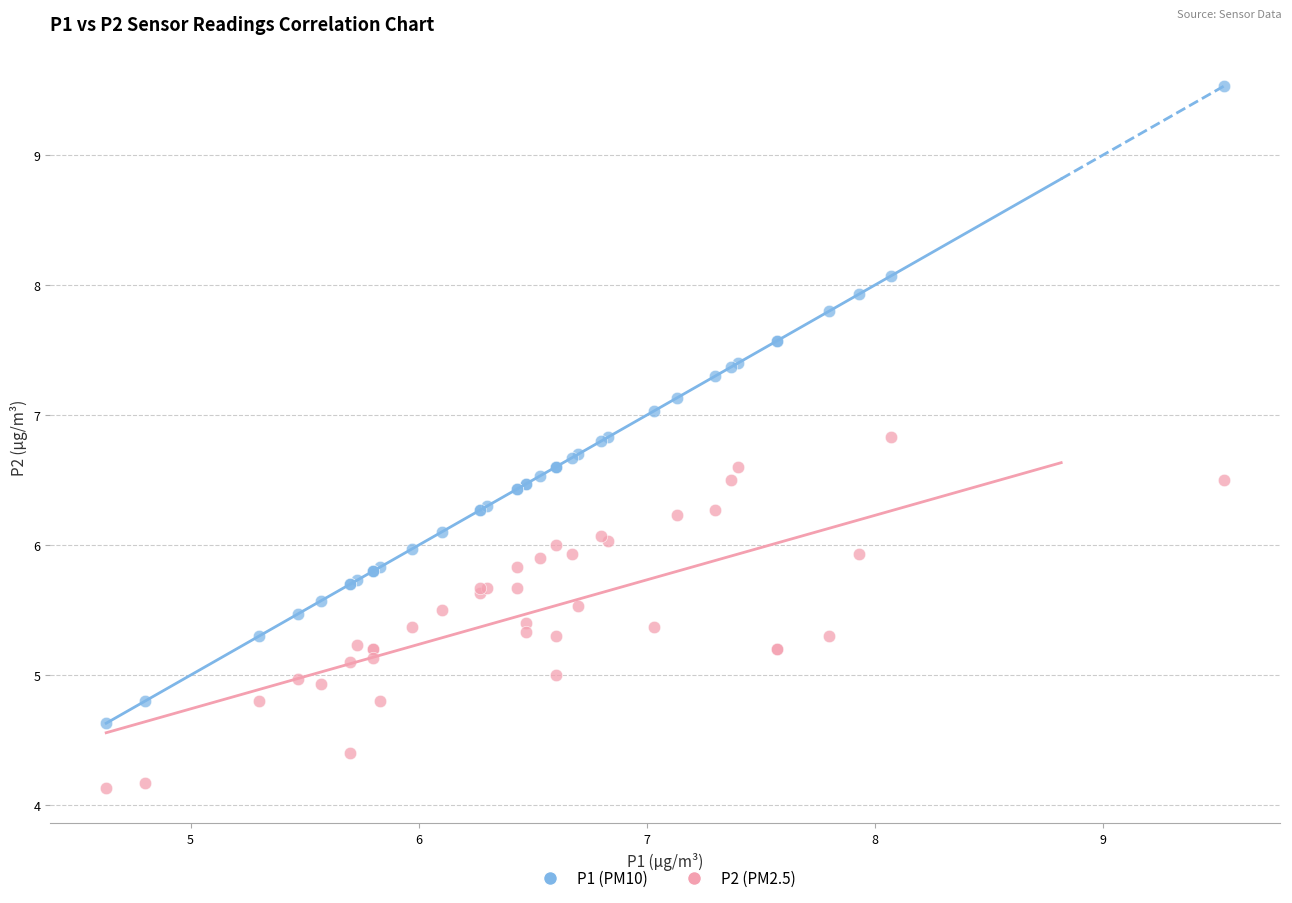

Which series contains the lowest Y value?

P2 (PM2.5)